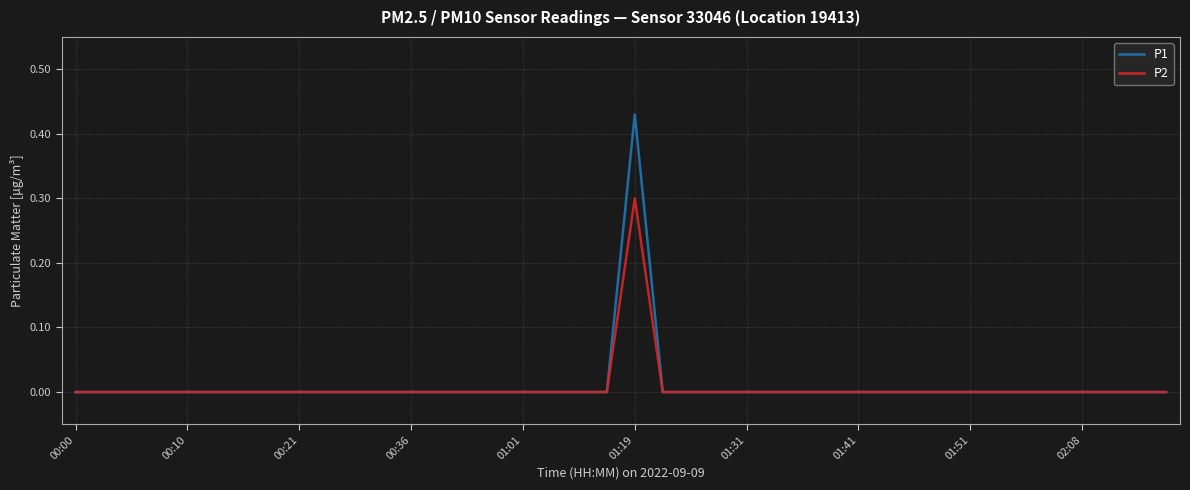

Rank the series by their maximum value, from highest to lowest.

P1, P2